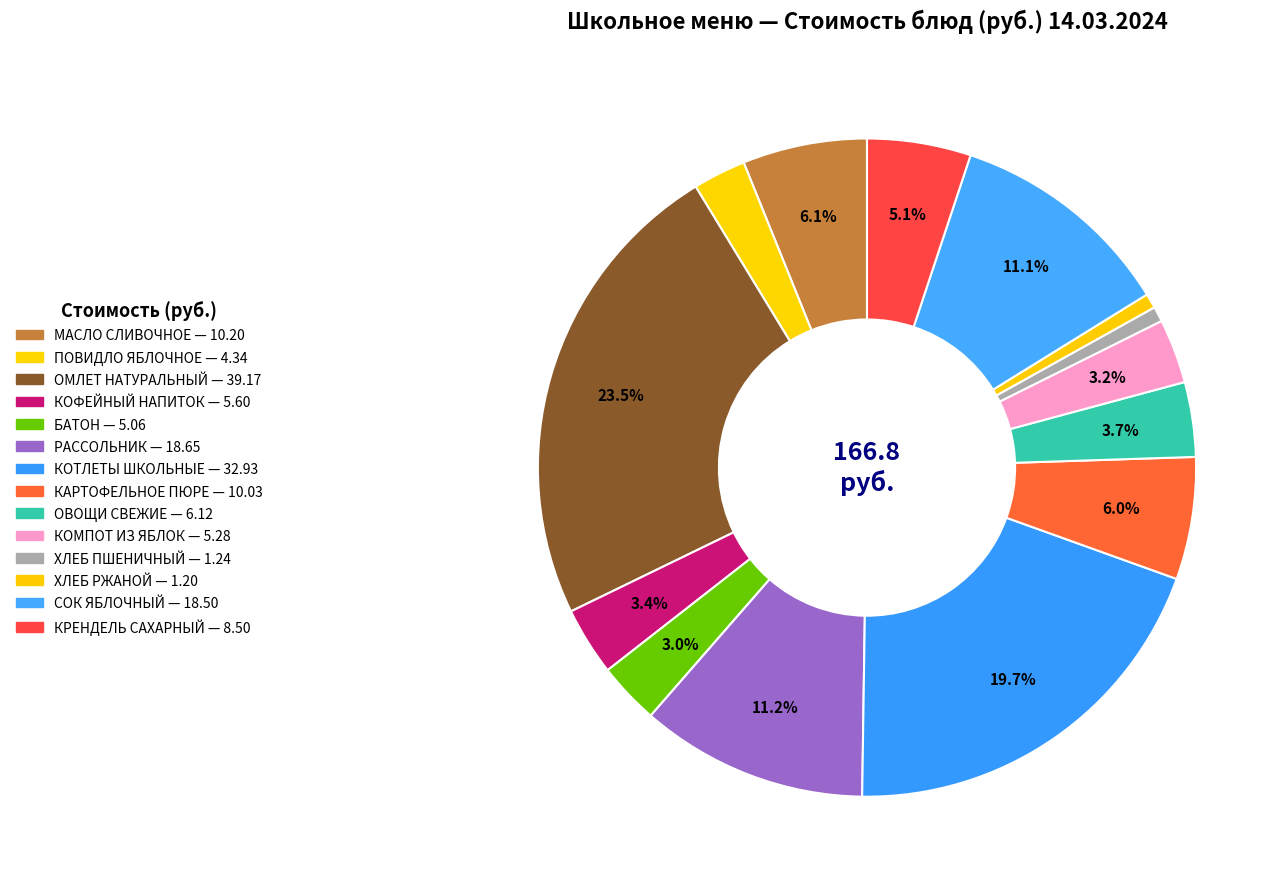

The РАССОЛЬНИК slice represents 2% of the pie. True or false?

False